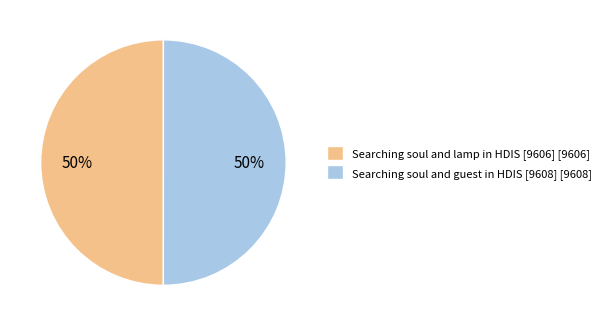

Is it true that Searching soul and lamp in HDIS [9606] [9606] is 50% of the pie?

True